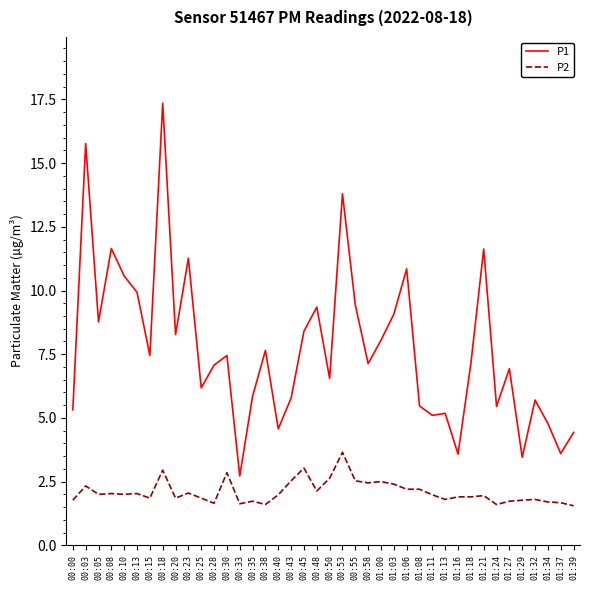

What is the difference between the maximum and minimum values in the P1 series?

14.6